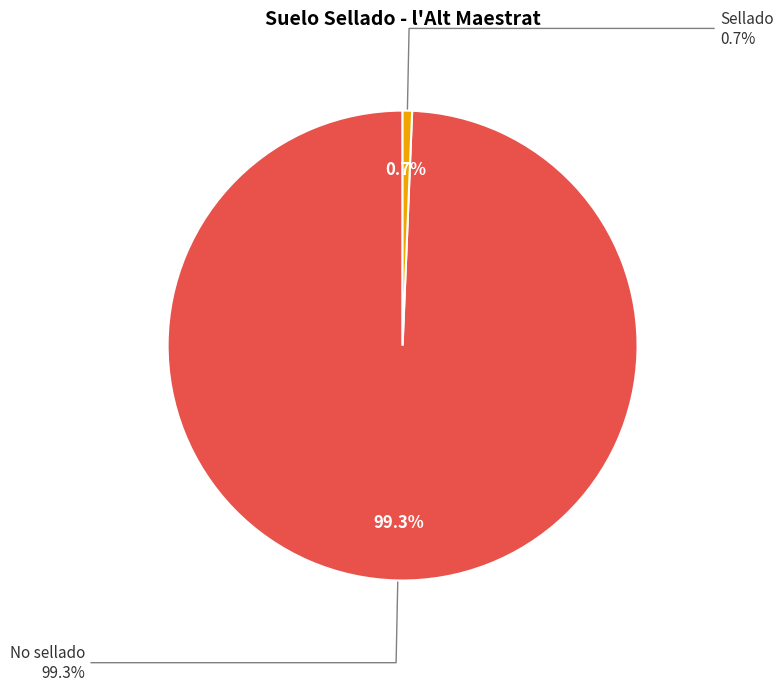

Combined, what portion of the pie is No sellado and Sellado?

100.0%